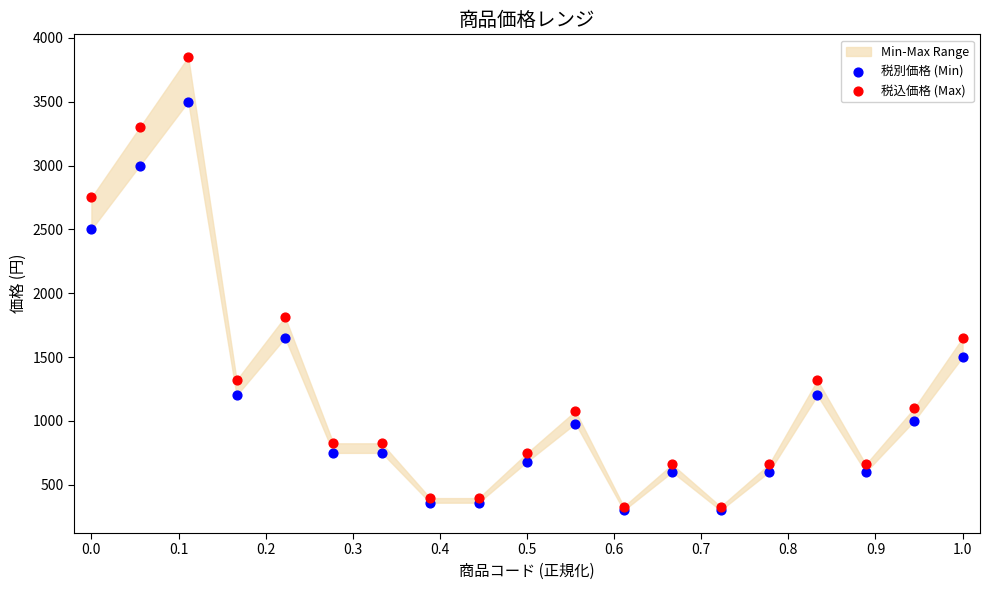

In the 税別価格 (Min) series, what Y value is closest to 1900?

1650